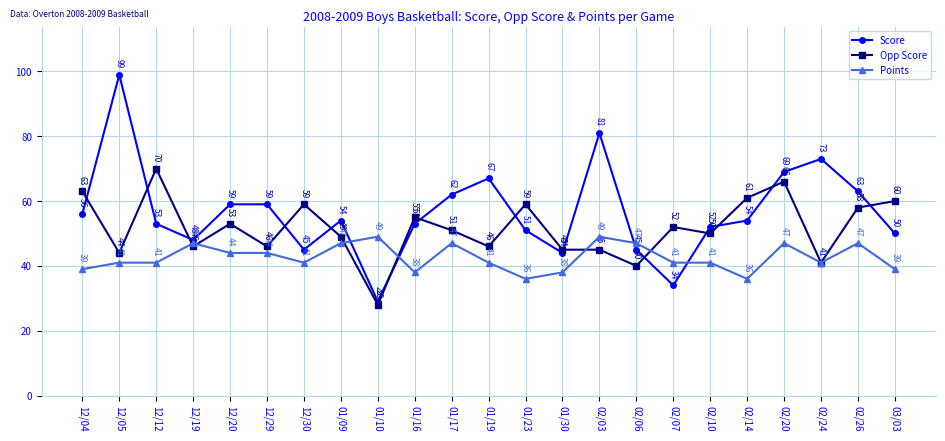

Is the value of Opp Score at 01/09 greater than the value of Points at 02/06?

Yes